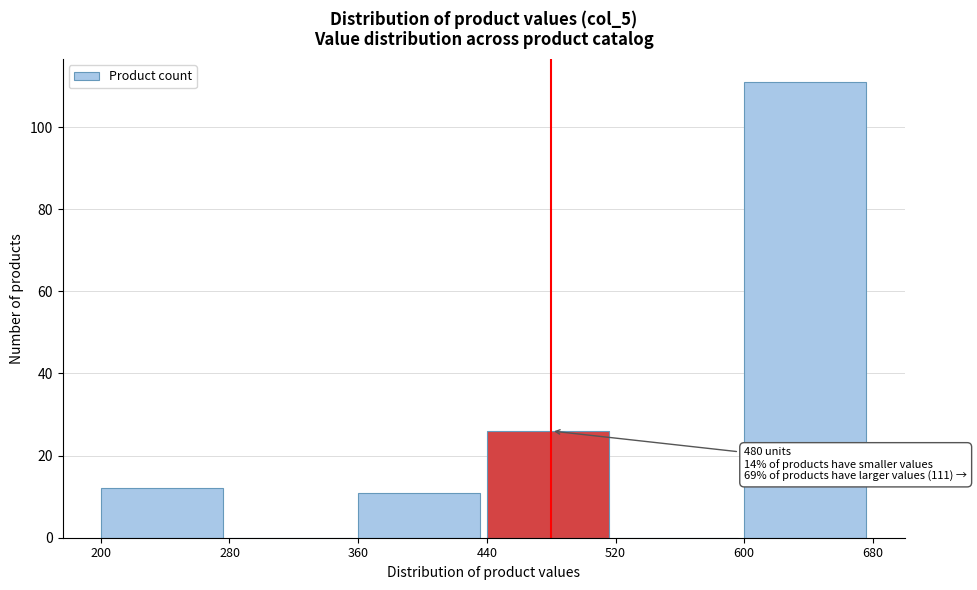

Which range on the x-axis has the tallest bar?

600 to 680